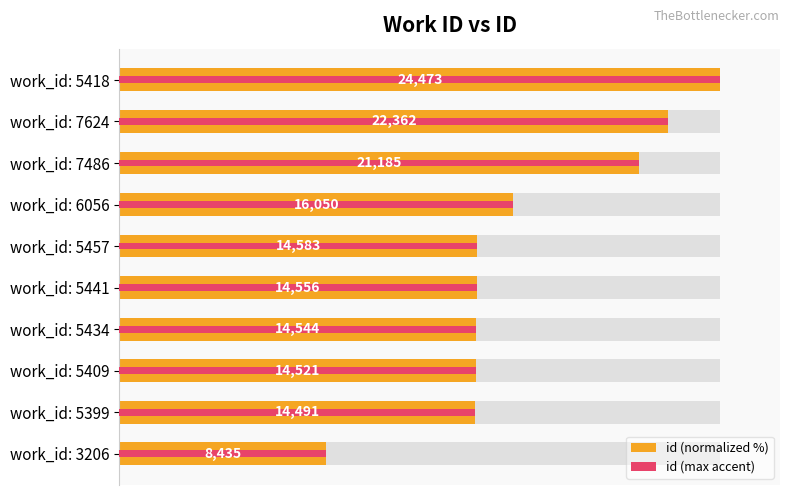

Between work_id: 6056 and work_id: 3206, which is larger?

work_id: 6056